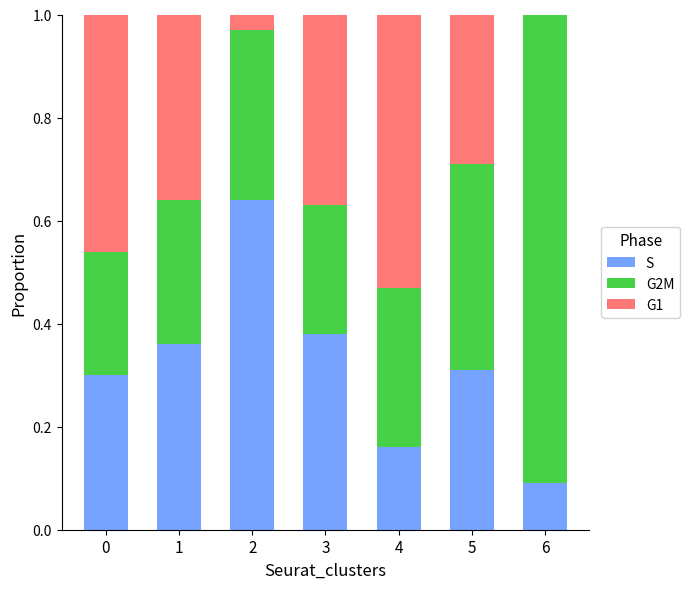

How many S values are between 0 and 1?

7